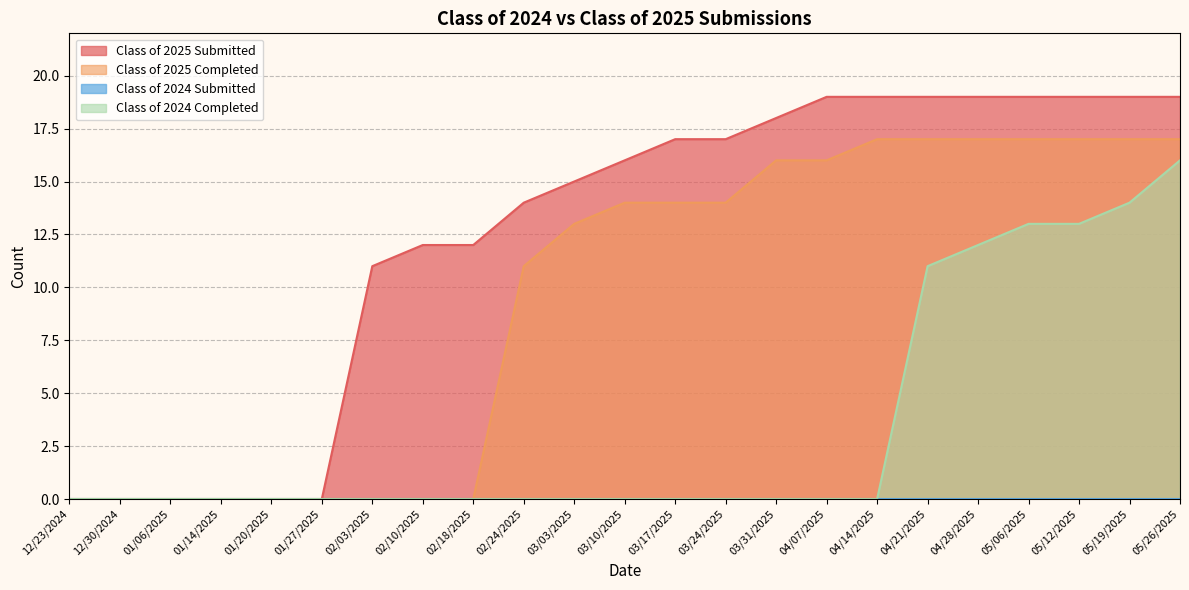

At which category does the chart reach its peak across all series?

04/07/2025